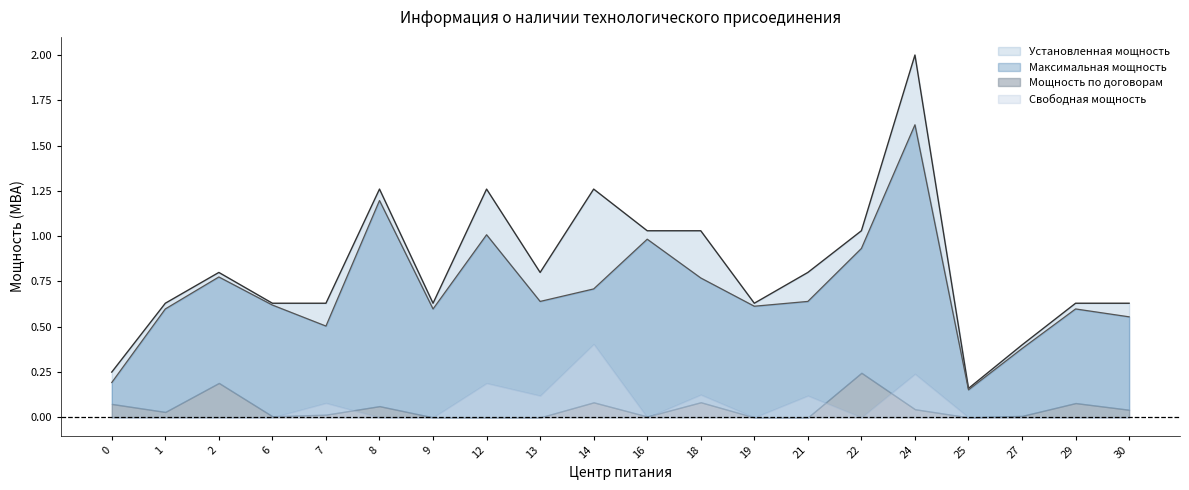

What is the lowest value of the Максимальная мощность series?

0.2